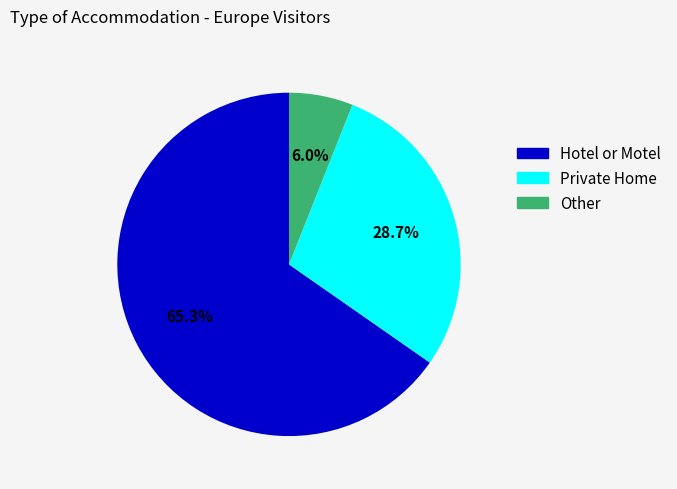

Which category has the smallest portion of the pie?

Other